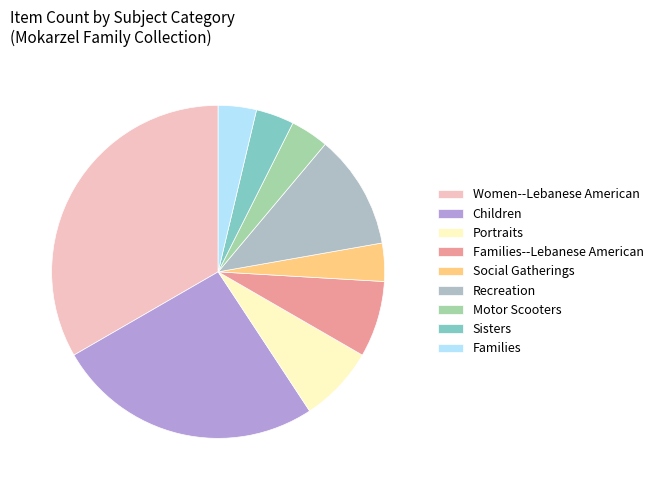

To the nearest percent, what portion does Sisters represent?

4%